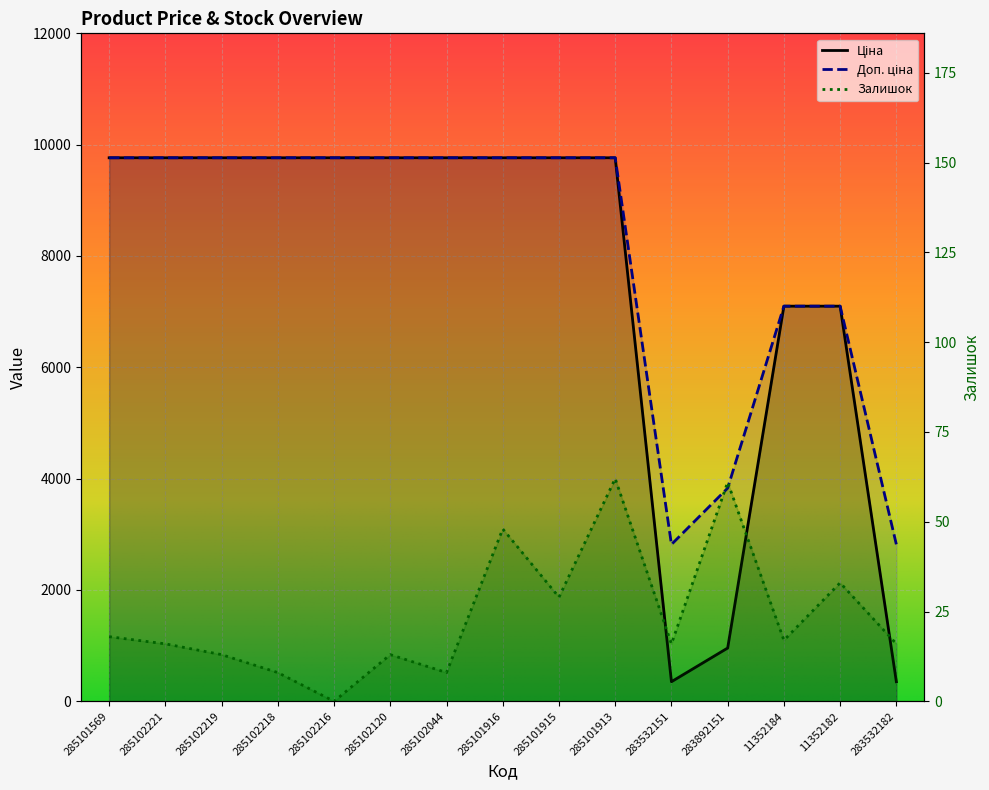

Reading right to left, list all the values displayed in this chart.

Ціна: 352.2	7098.8	7098.8	957.4	352.2	9764.4	9764.4	9764.4	9764.4	9764.4	9764.4	9764.4	9764.4	9764.4	9764.4
Доп. ціна: 2818.0	7098.8	7098.8	3829.4	2818.0	9764.4	9764.4	9764.4	9764.4	9764.4	9764.4	9764.4	9764.4	9764.4	9764.4
Залишок: 16.0	33.0	17.0	61.0	16.0	62.0	29.0	48.0	8.0	13.0	0.0	8.0	13.0	16.0	18.0